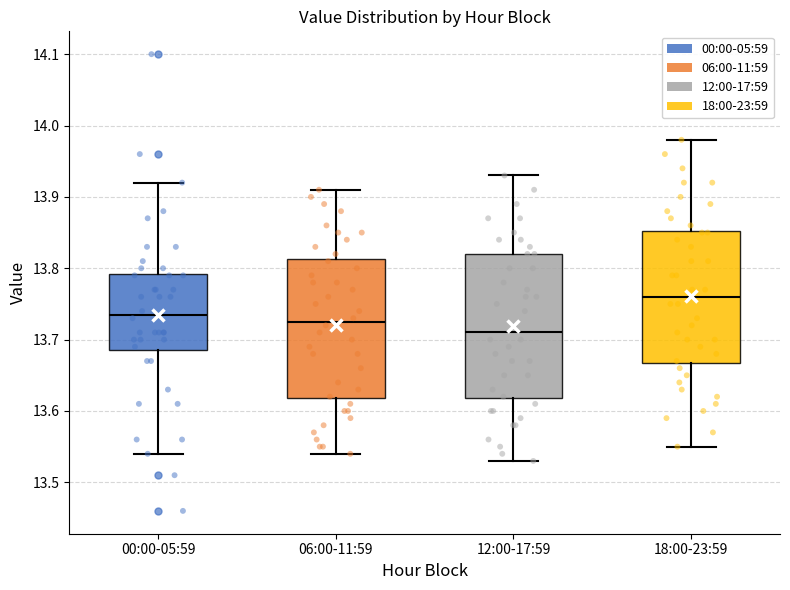

Which box's median line is the lowest?

12:00-17:59